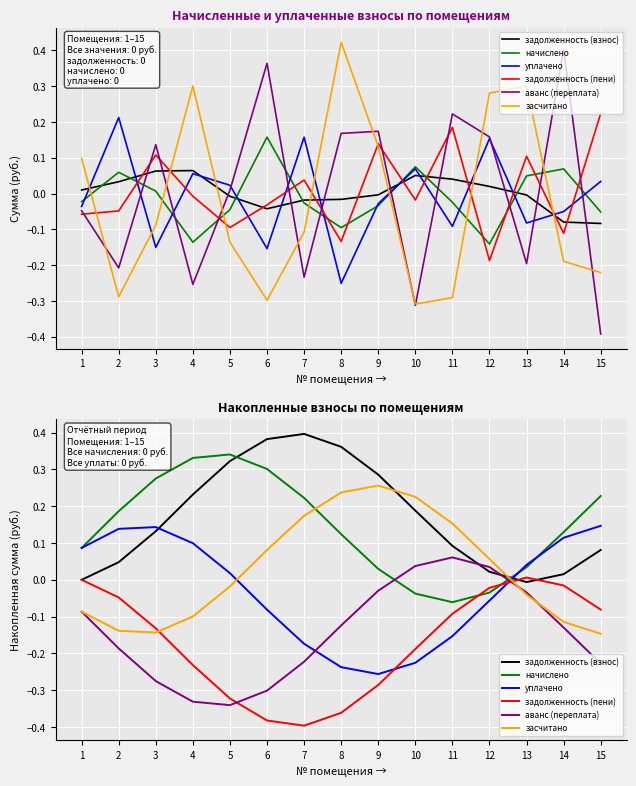

The задолженность (взнос) series shows 0.6 at 8. True or false?

False